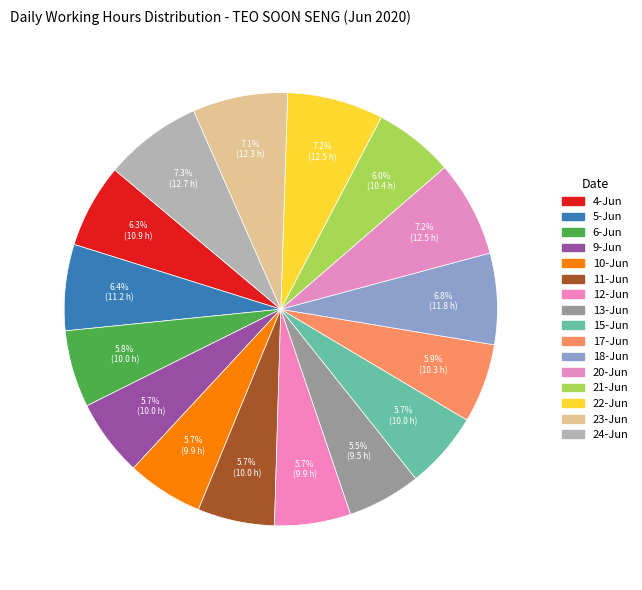

Which slice is the largest?

24-Jun